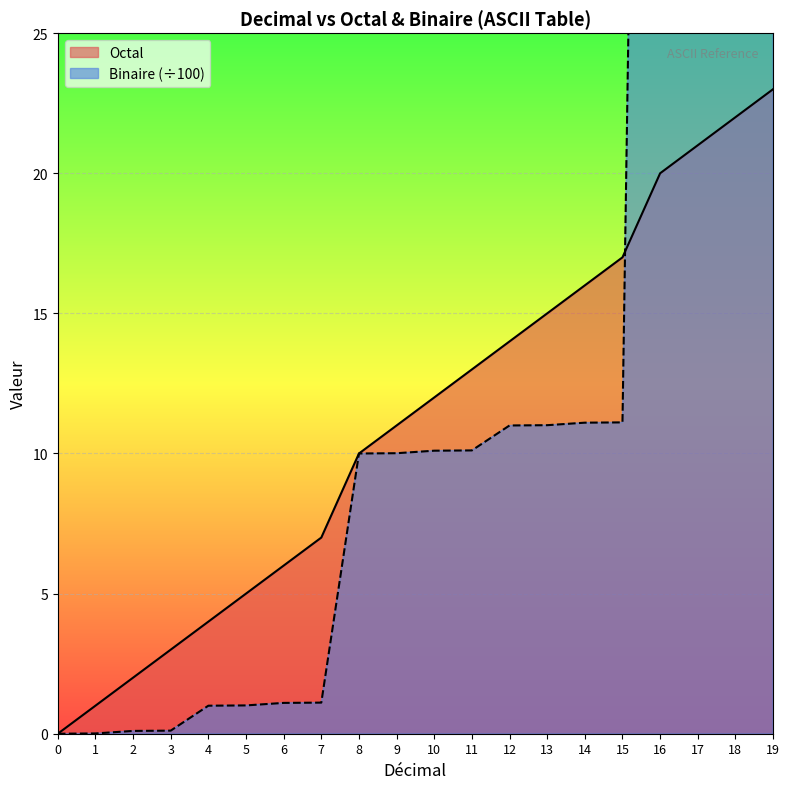

What is the change in value from 7 to 17?

+14